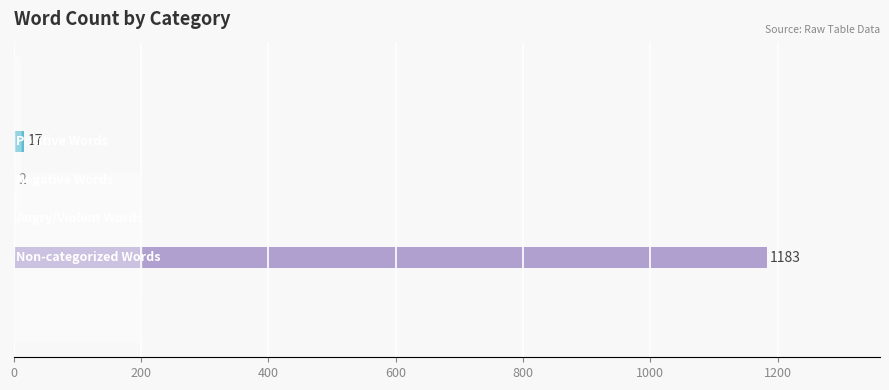

What is the sum of all values?

1202